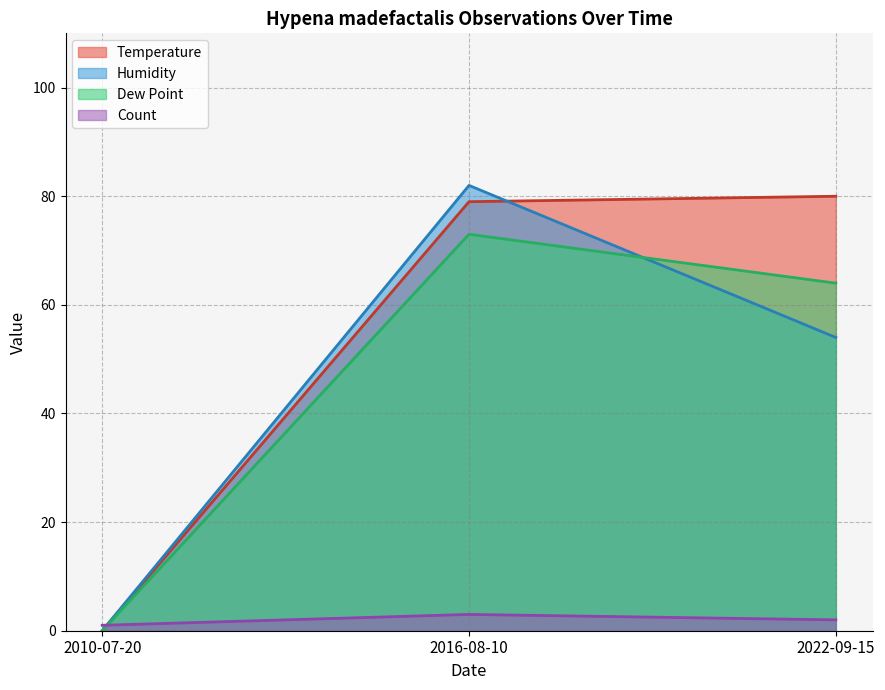

How many distinct data groups are displayed?

4